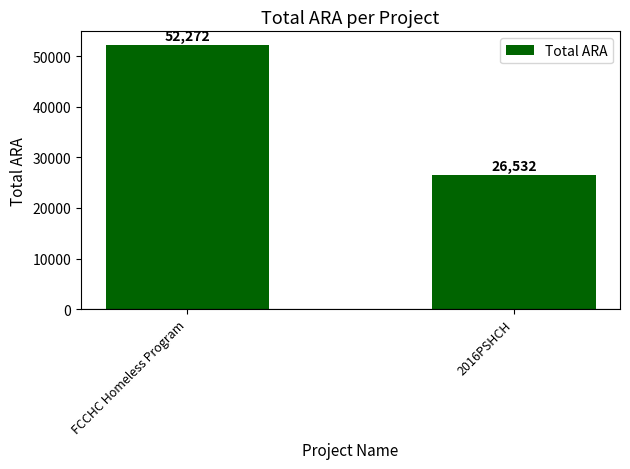

What is the ratio of the value at FCCHC Homeless Program to the value at 2016PSHCH?

2.0